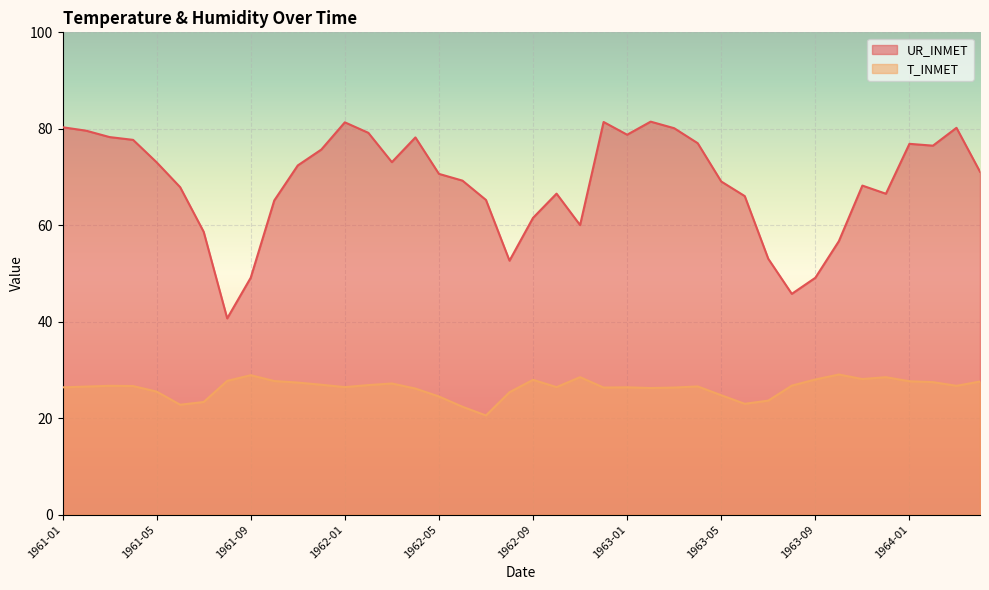

Where is the first local minimum for UR_INMET?

1961-08